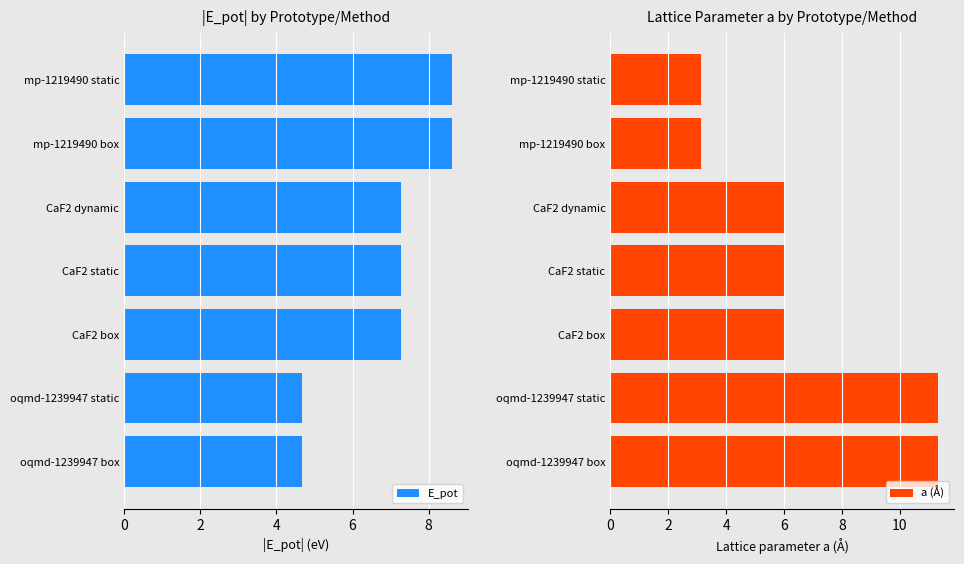

Which series has the largest range (max minus min)?

a (Å)